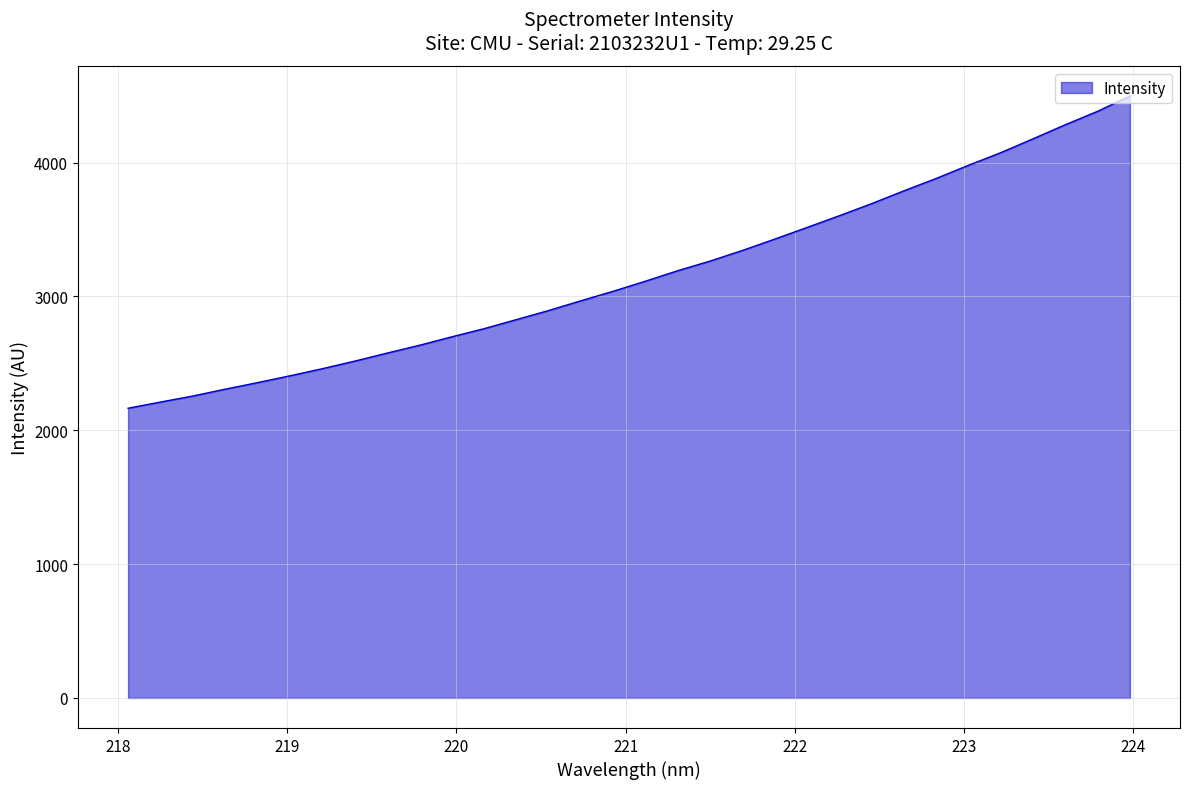

What is the smallest value displayed?

2165.0